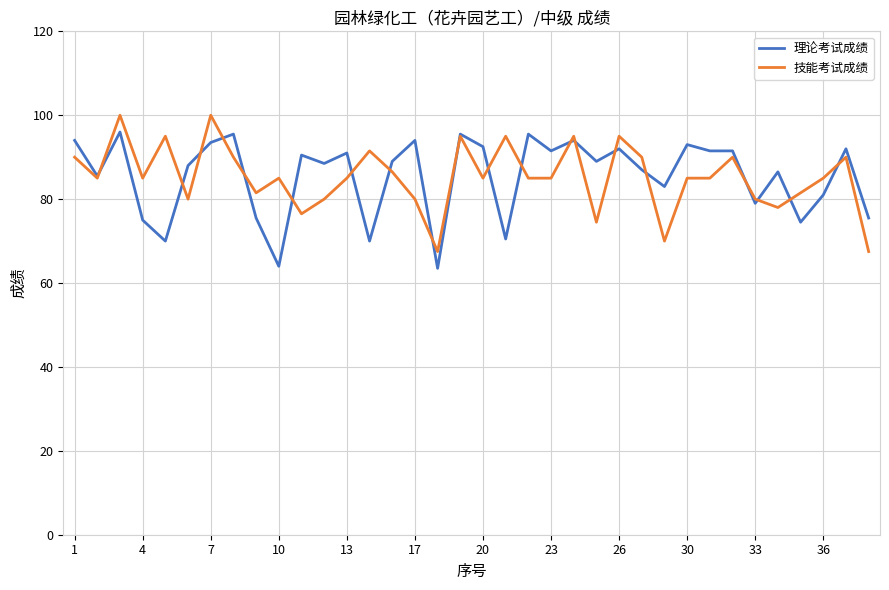

What is the maximum value for 技能考试成绩?

100.0